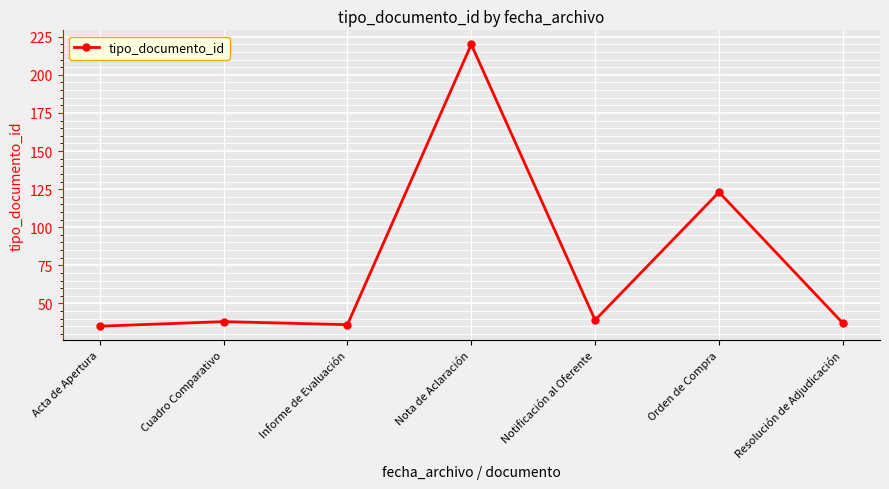

How many lines are shown in the chart?

1